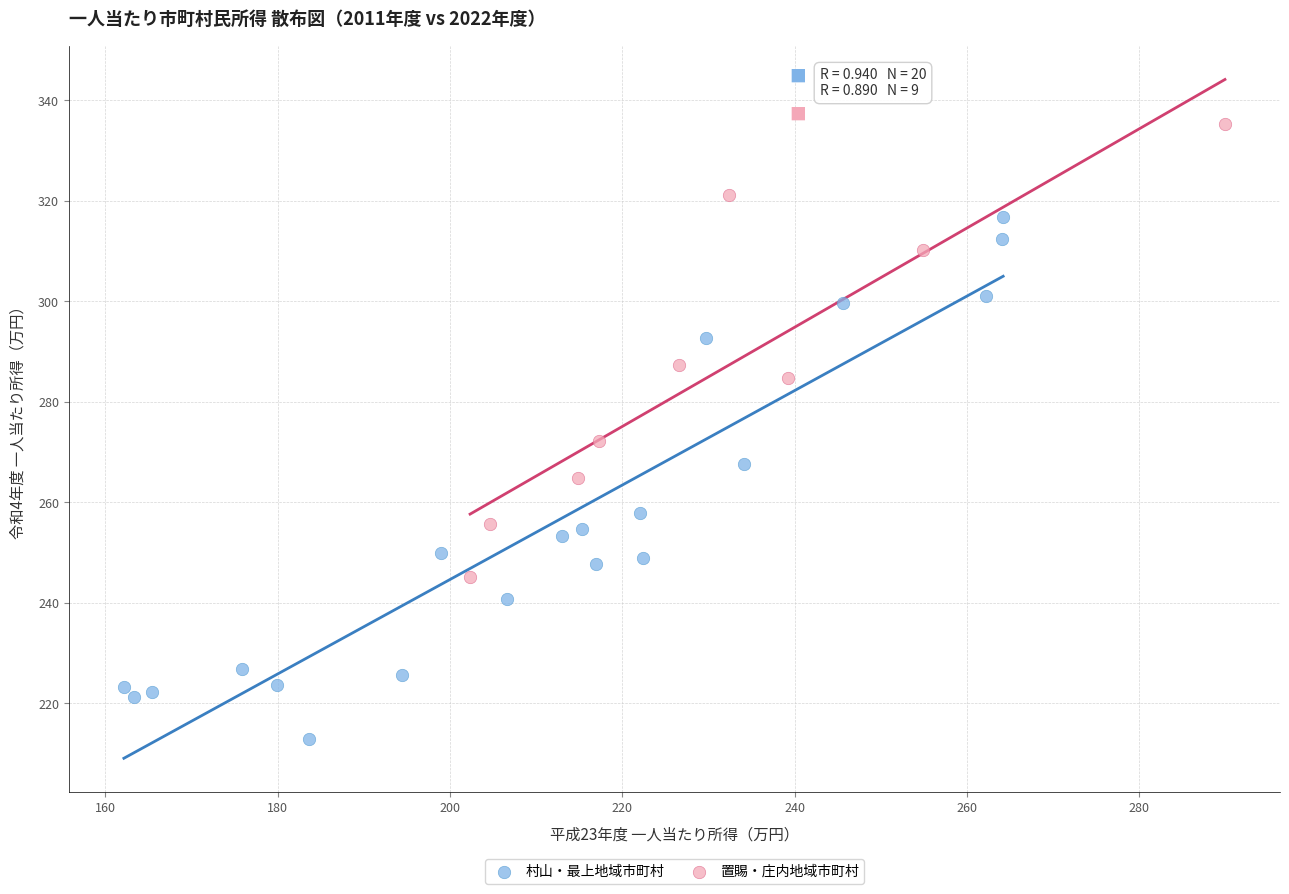

Which series reaches the minimum Y coordinate?

村山・最上地域市町村